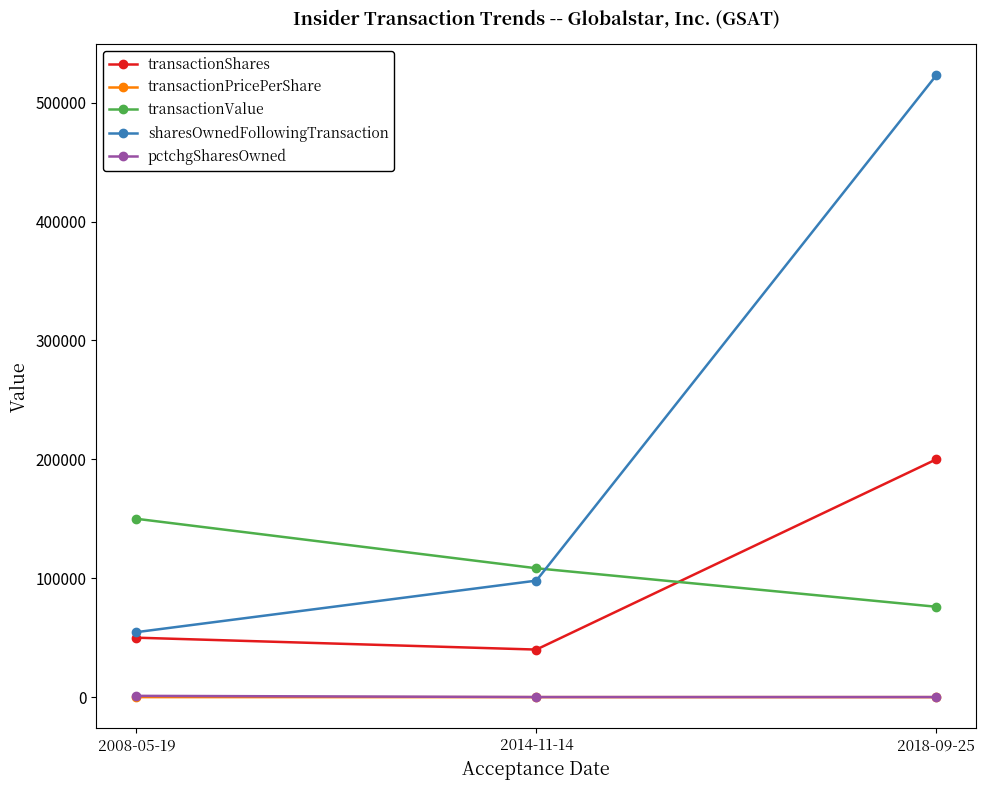

Which series has the largest range (max minus min)?

sharesOwnedFollowingTransaction